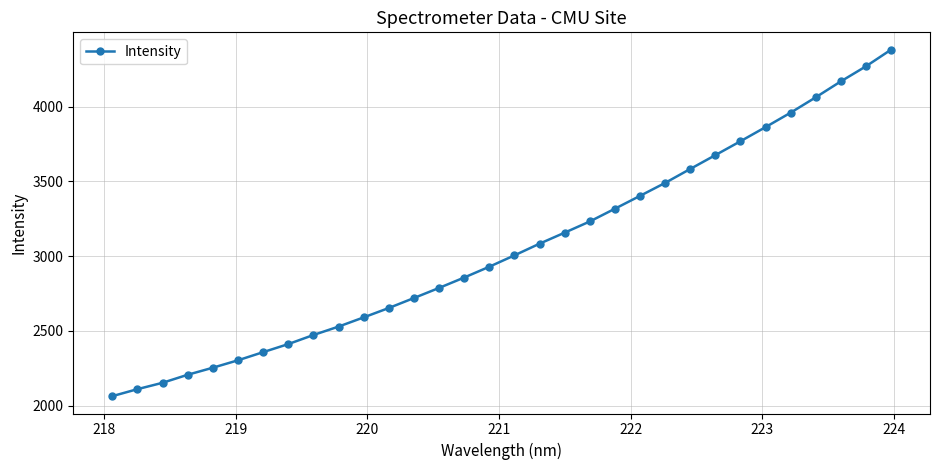

What is the maximum value shown in the chart?

4381.3